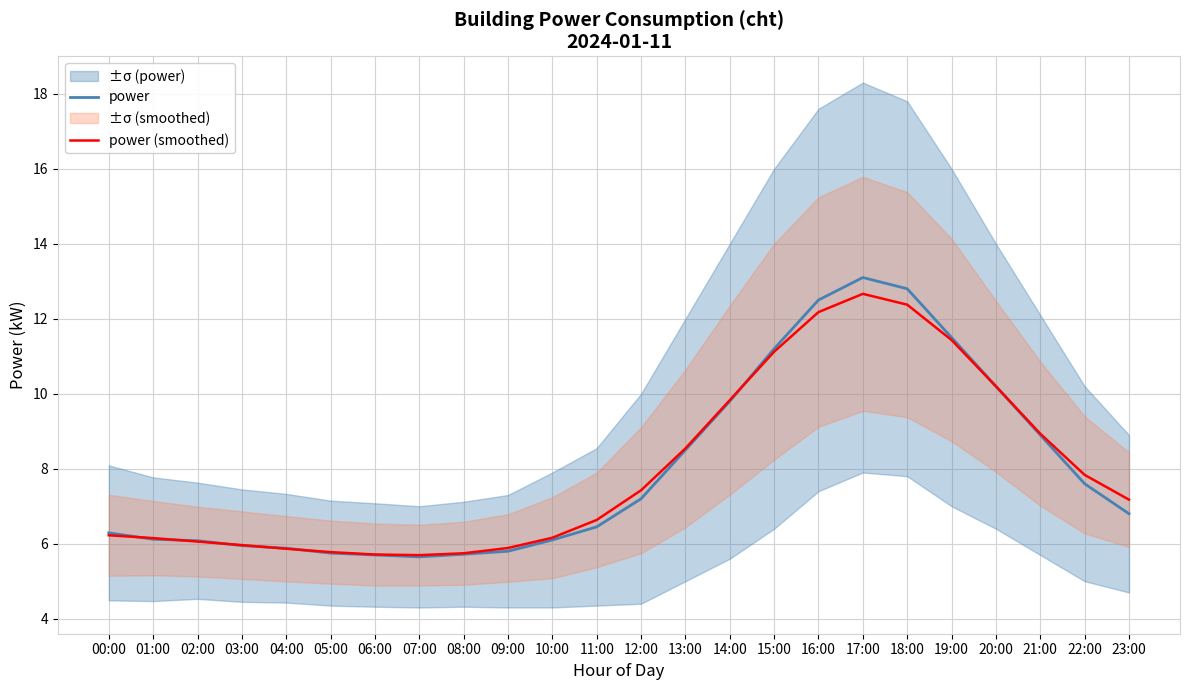

Rank the categories by power (smoothed) value from lowest to highest.

07:00, 06:00, 08:00, 05:00, 04:00, 09:00, 03:00, 02:00, 01:00, 10:00, 00:00, 11:00, 23:00, 12:00, 22:00, 13:00, 21:00, 14:00, 20:00, 15:00, 19:00, 16:00, 18:00, 17:00